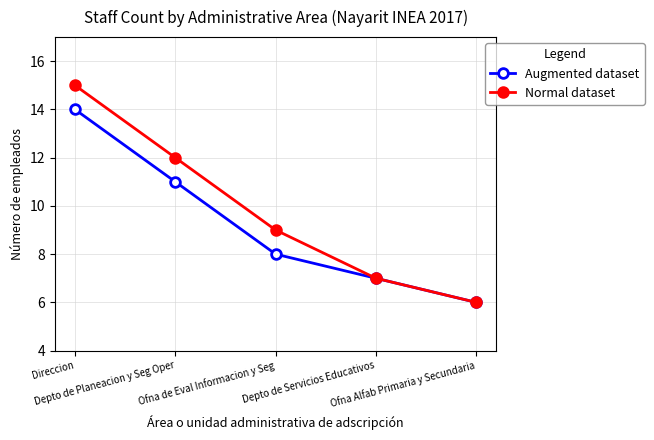

What position from the left is Ofna de Eval Informacion y Seg?

3